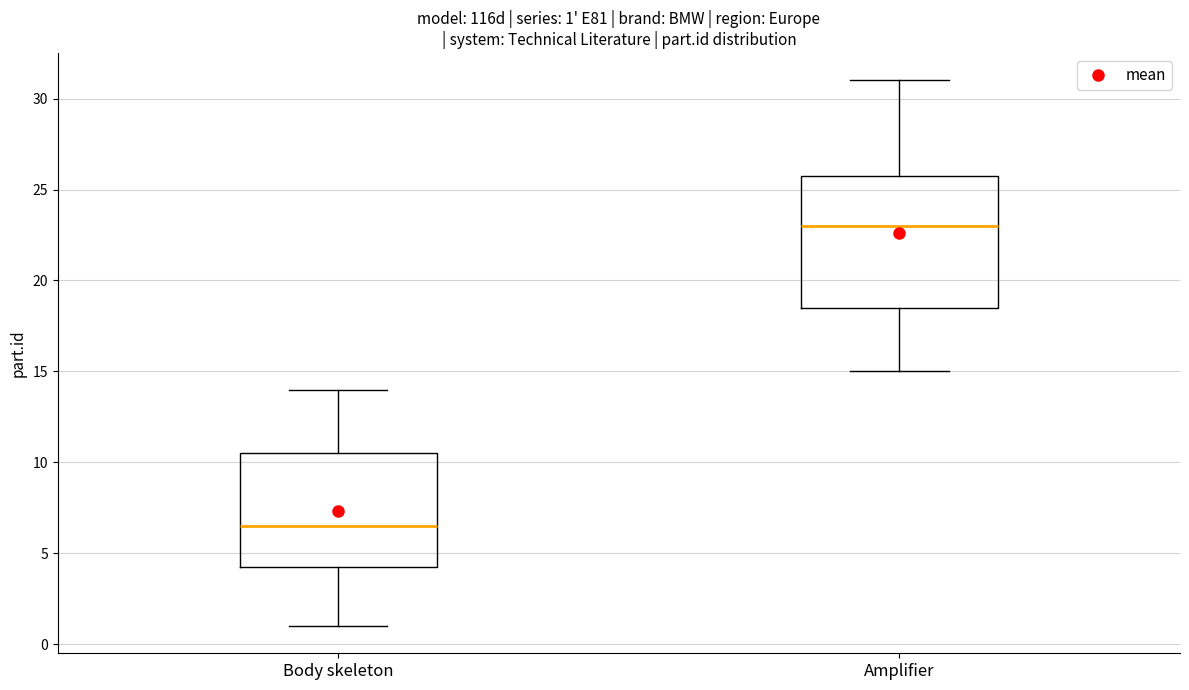

Comparing the boxes themselves (not the whiskers), which one is the tallest?

Amplifier